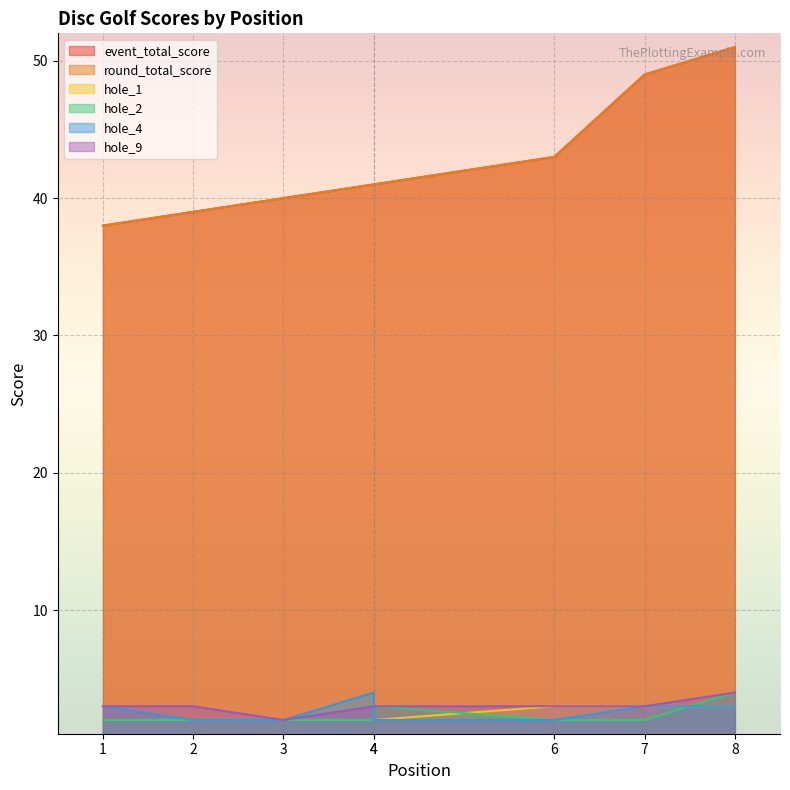

Rank the series at 2 from highest to lowest value.

event_total_score, round_total_score, hole_9, hole_1, hole_2, hole_4